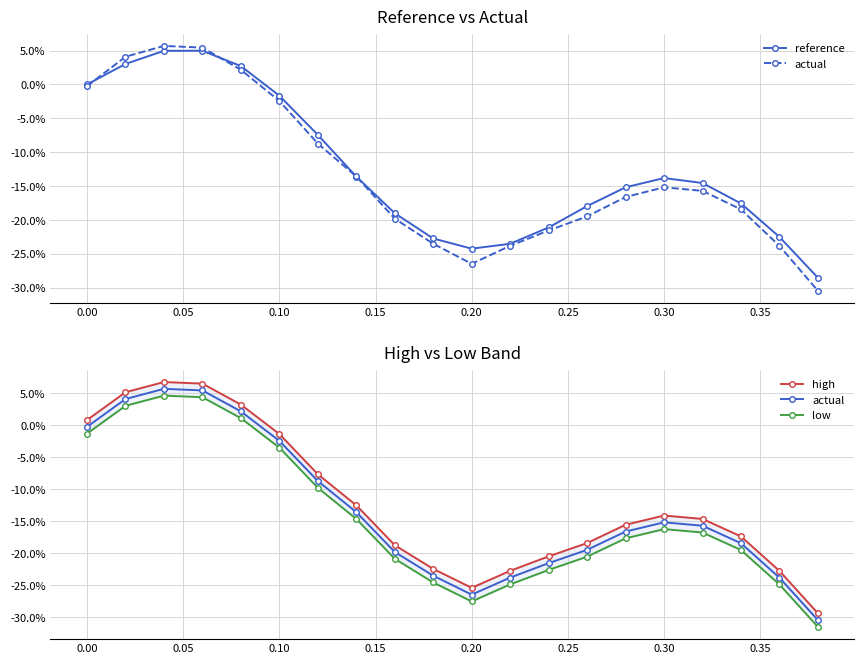

Between 0.25 and 15, which series saw the biggest shift?

actual